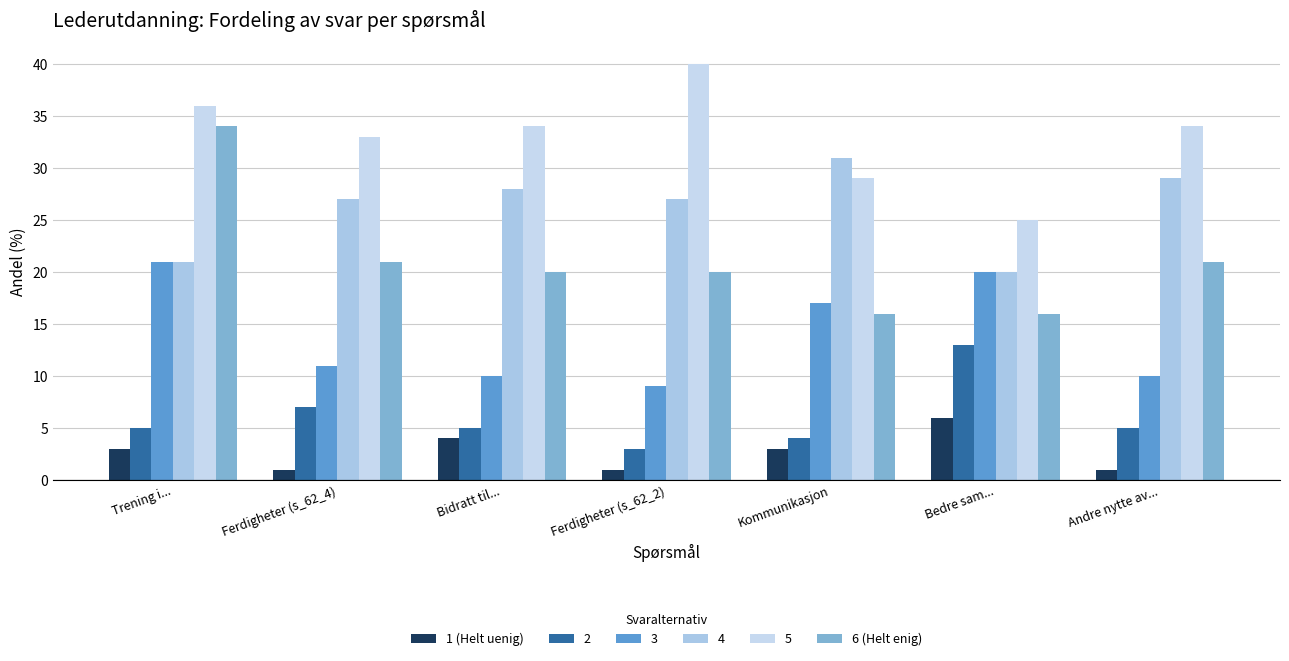

At which label does 6 (Helt enig) first exceed 20?

Trening i...